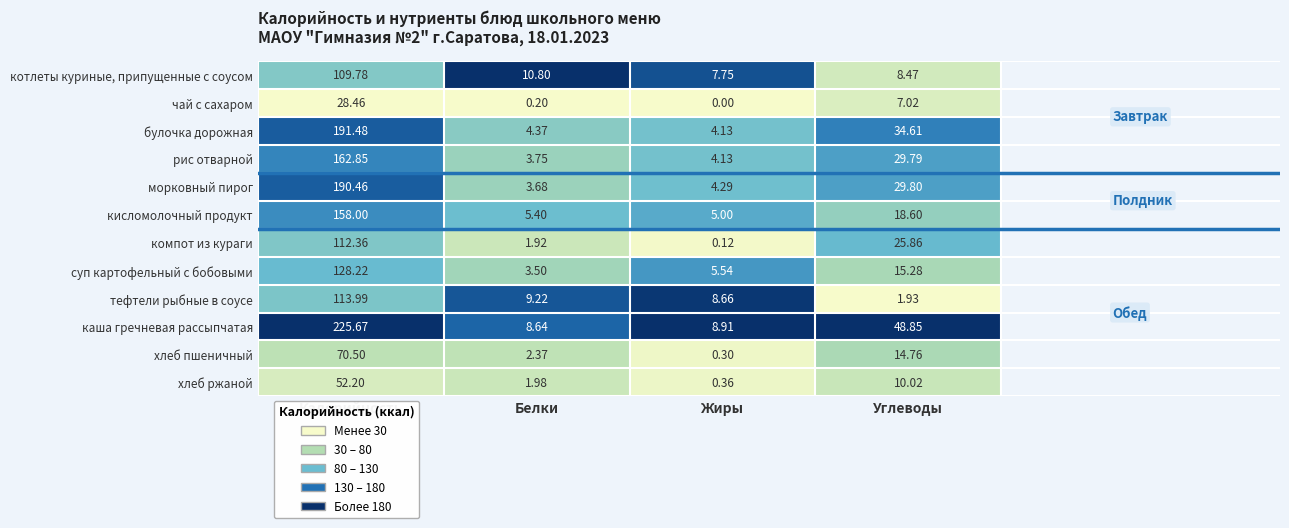

At which category does the chart reach its minimum across all series?

Жиры